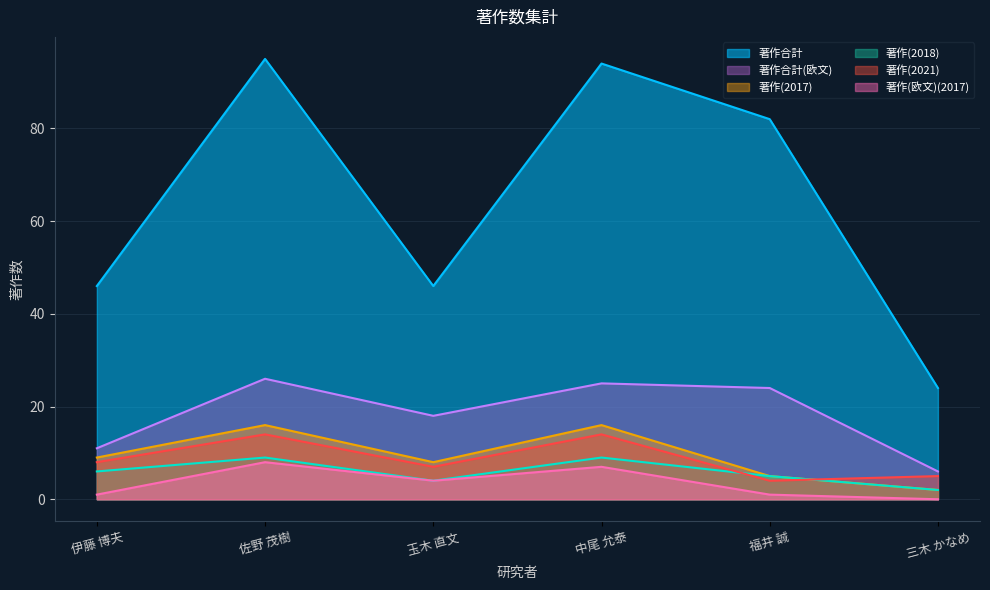

Count the number of categories in the chart.

6